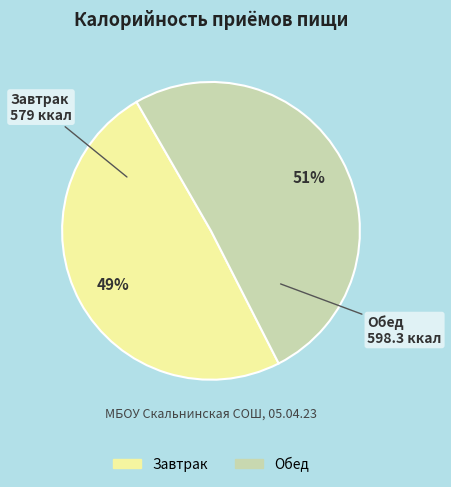

To the nearest percent, what is the combined percentage of Завтрак and Обед?

100%